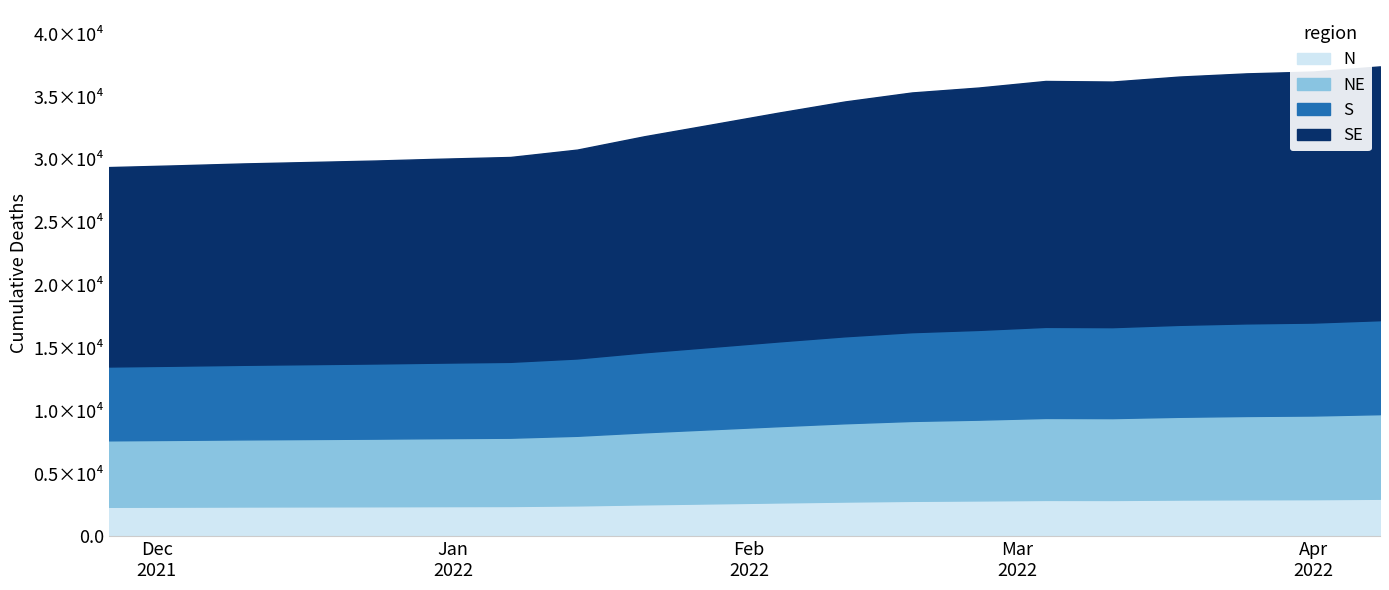

How many interior local peaks (higher than both neighbors) does the data have?

1